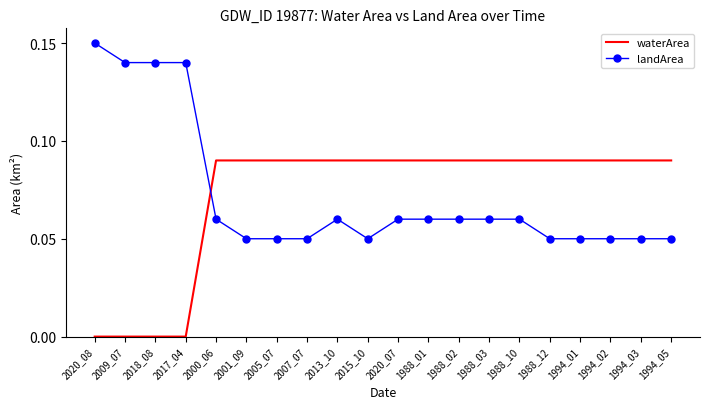

Which series has the widest spread of values?

landArea